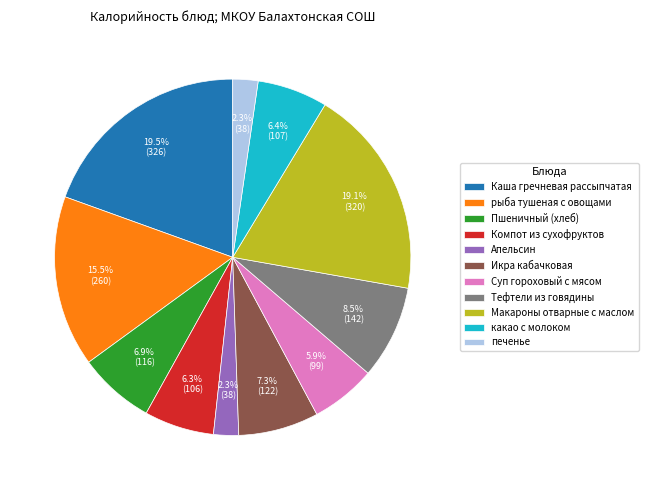

Count the number of slices in the pie.

11